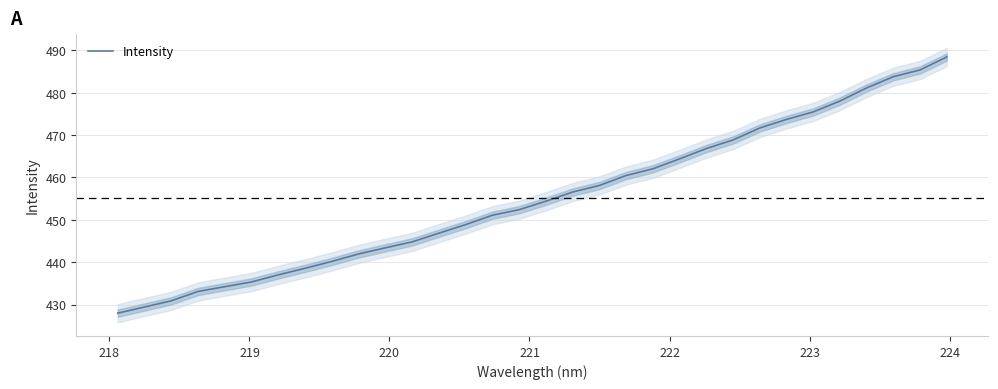

Count the number of data series in this chart.

1